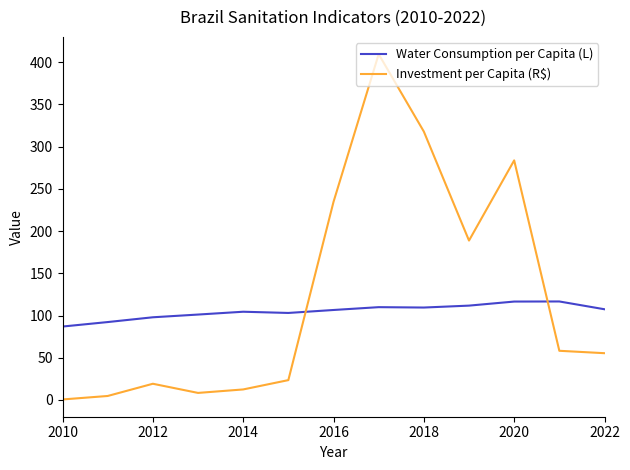

What is the difference between the maximum and minimum values in the Investment per Capita (R$) series?

408.9